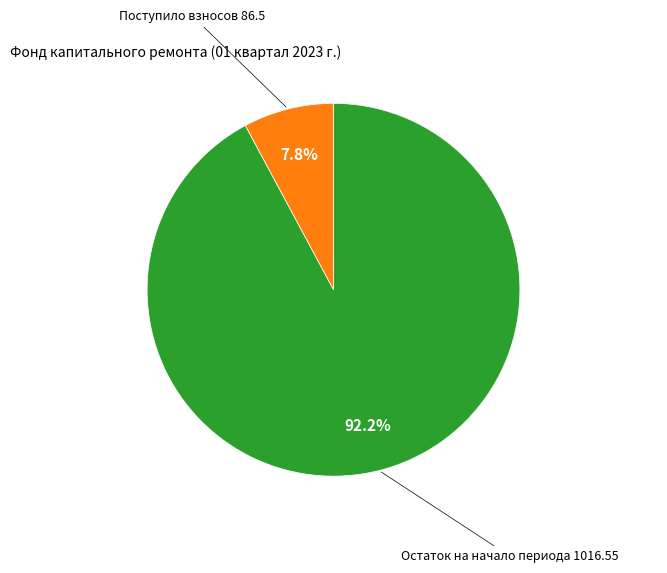

Is there any slice that represents more than half of the pie?

Yes